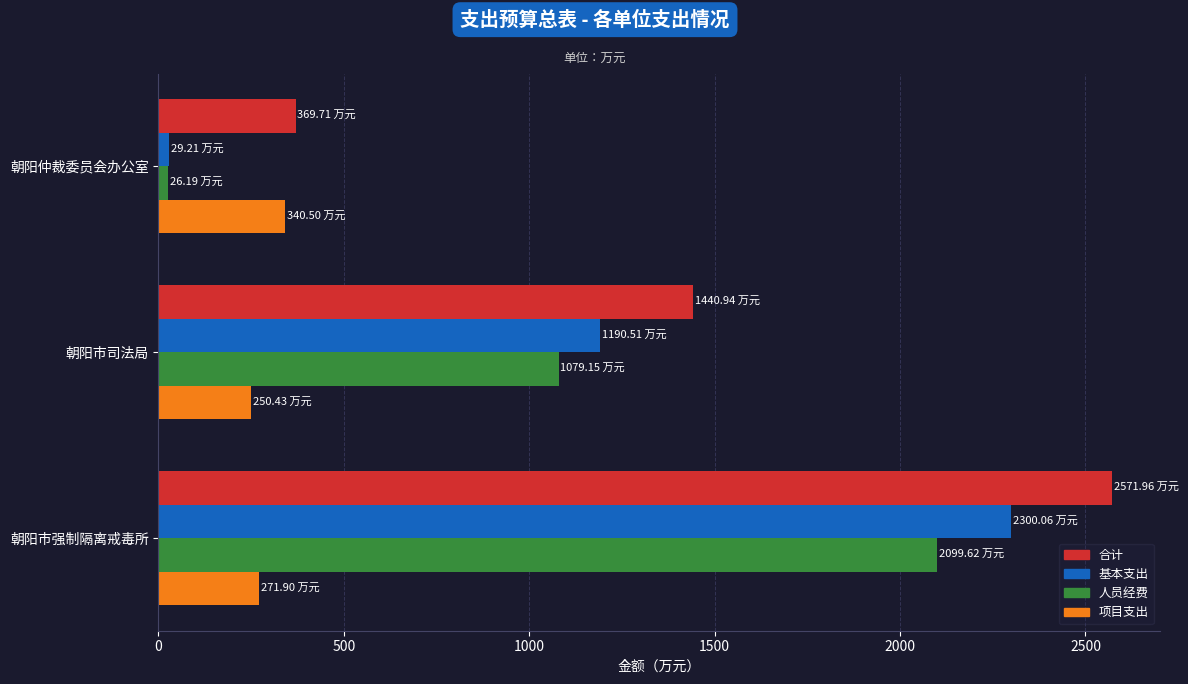

Which series has the largest range (max minus min)?

基本支出